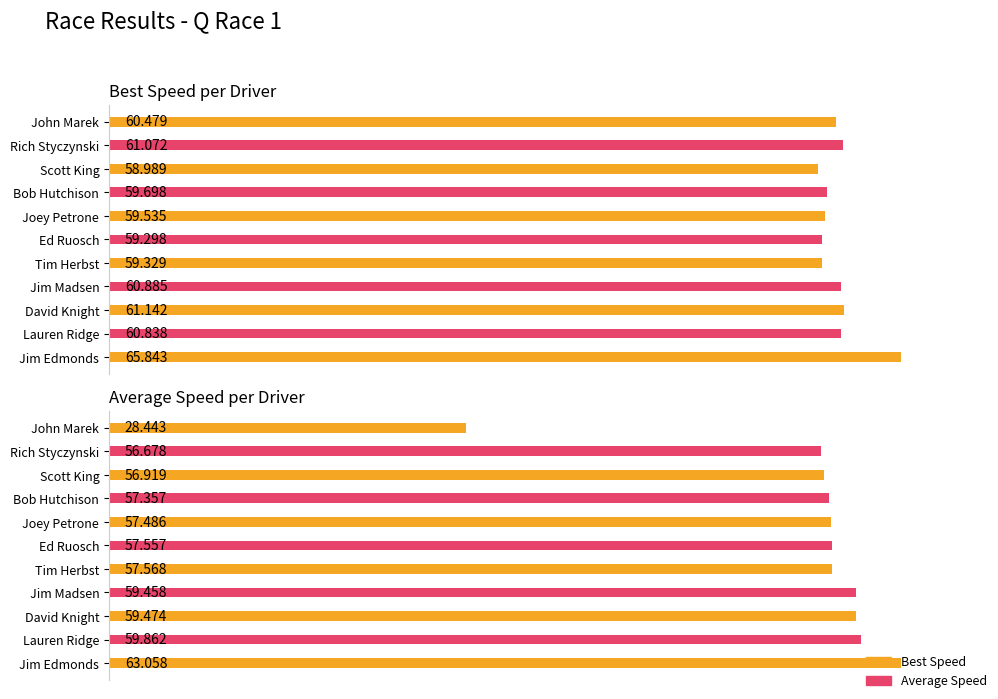

Is it true that Best Speed equals 83.0 at David Knight?

False